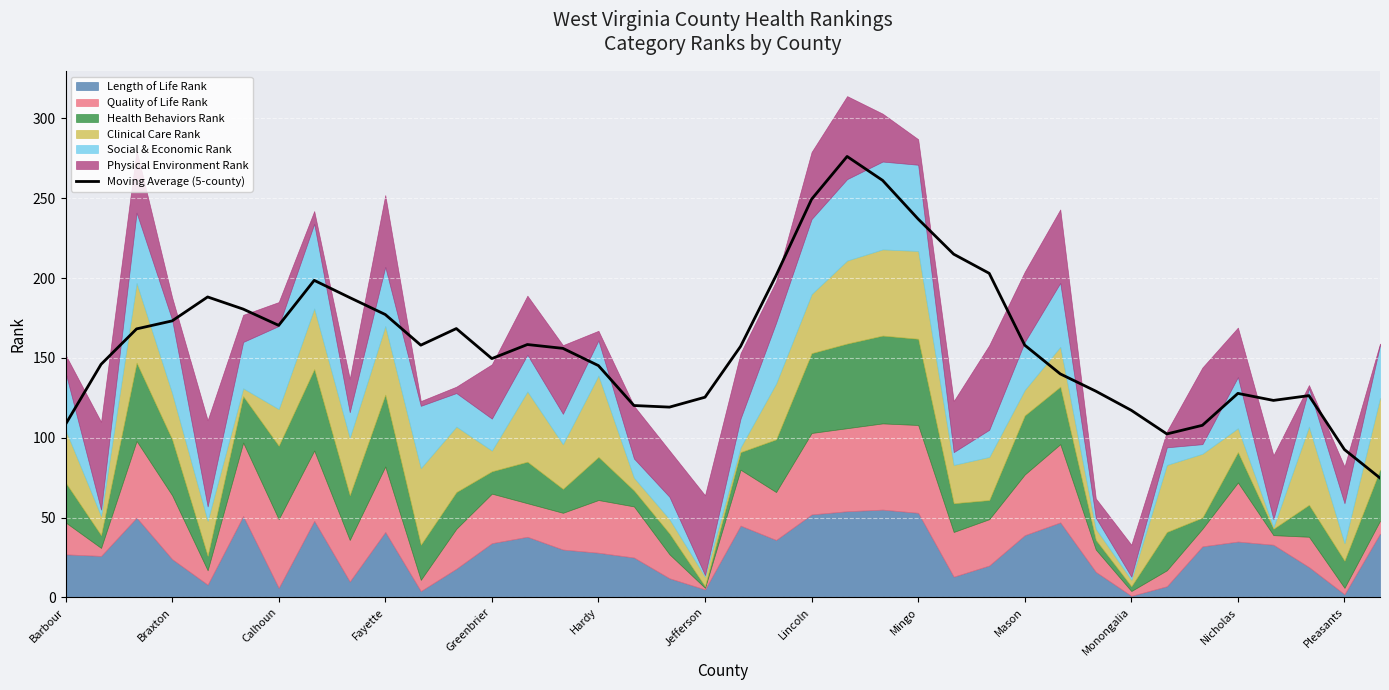

Is it true that Moving Average (5-county) equals 125.4 at Jefferson?

True